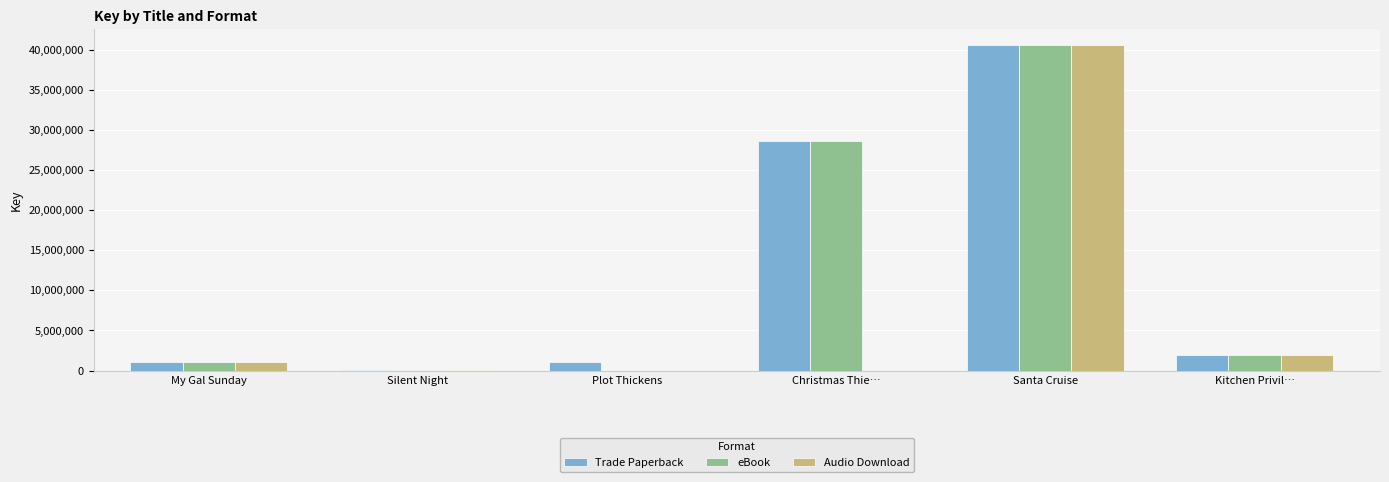

What is the greatest value displayed?

40516283